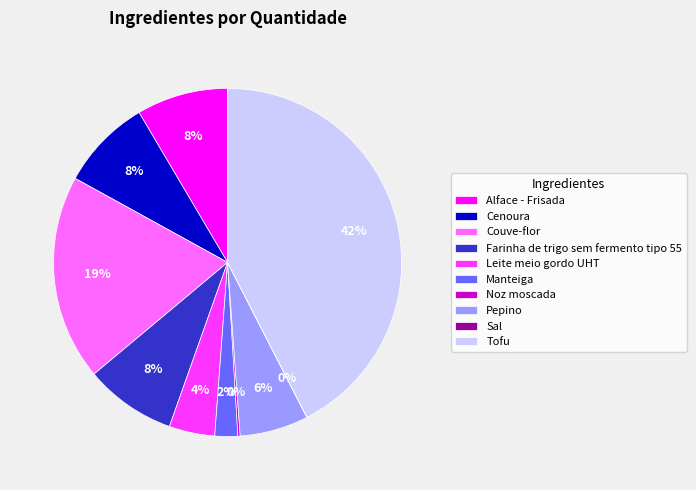

Between Farinha de trigo sem fermento tipo 55 and Manteiga, which is larger?

Farinha de trigo sem fermento tipo 55